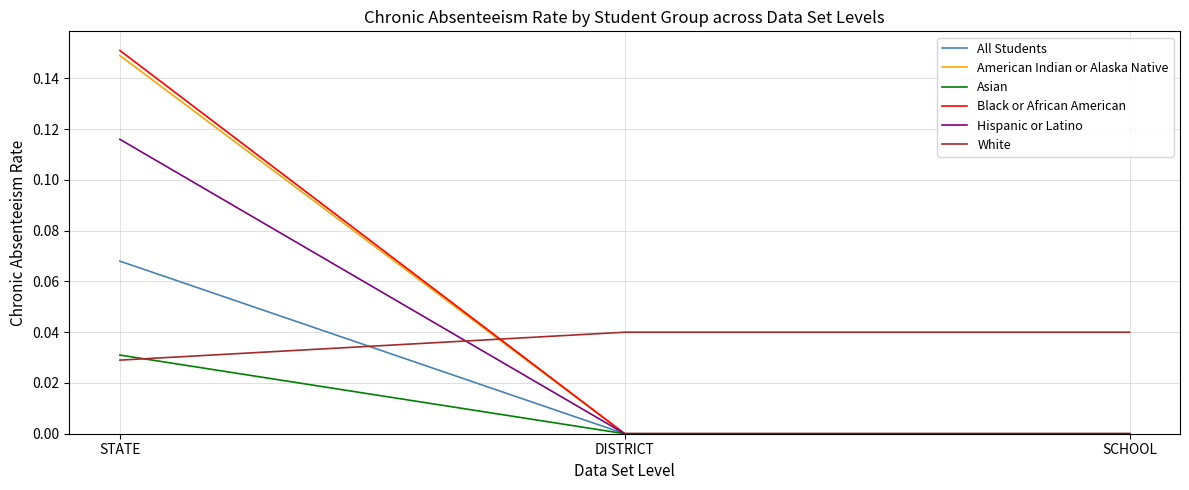

What position from the right is SCHOOL?

1